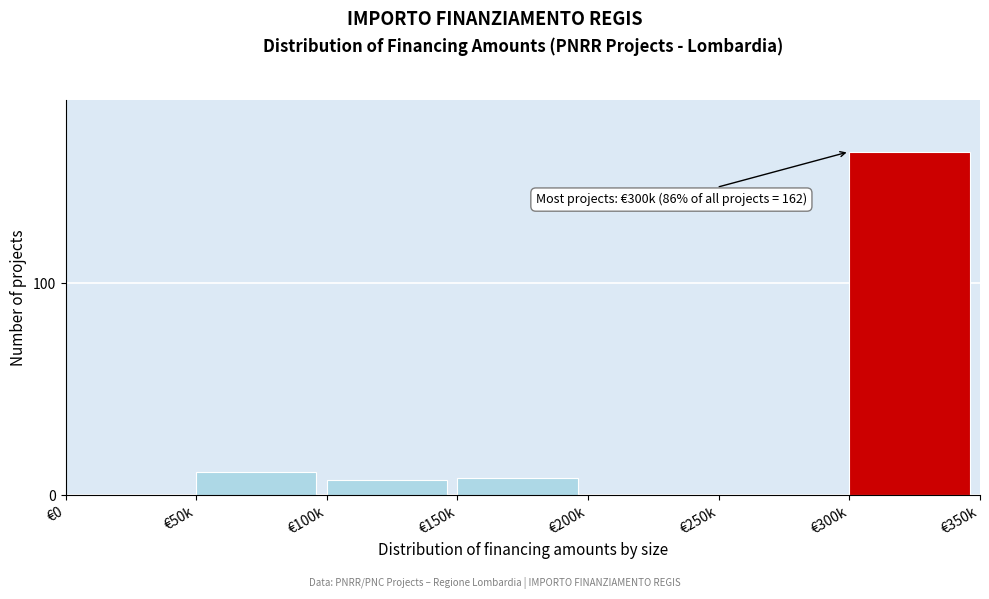

Reading right to left, list all the values displayed in this chart.

€300k=162	€250k=0	€200k=0	€150k=8	€100k=7	€50k=11	€0=0